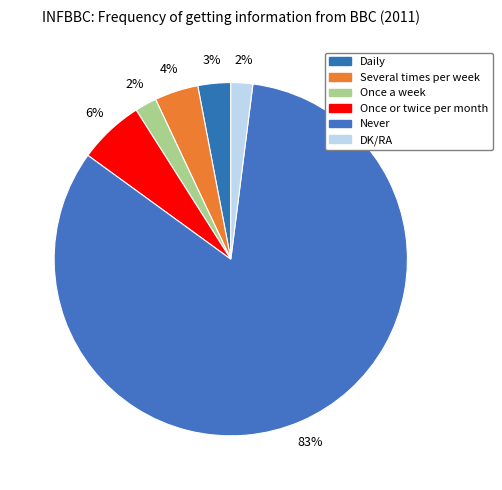

Does Never represent more than half of the total?

Yes